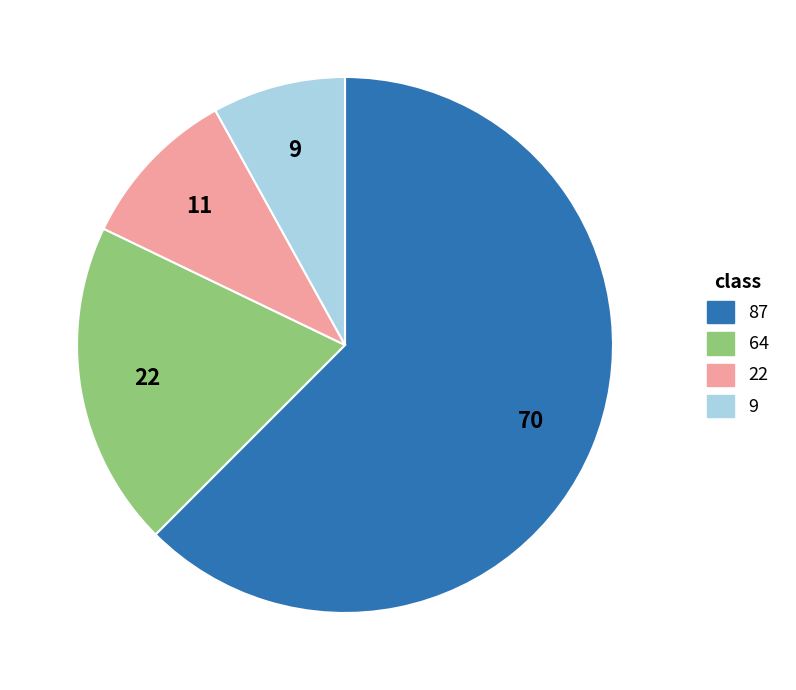

Is it true that 64 is 20% of the pie?

True